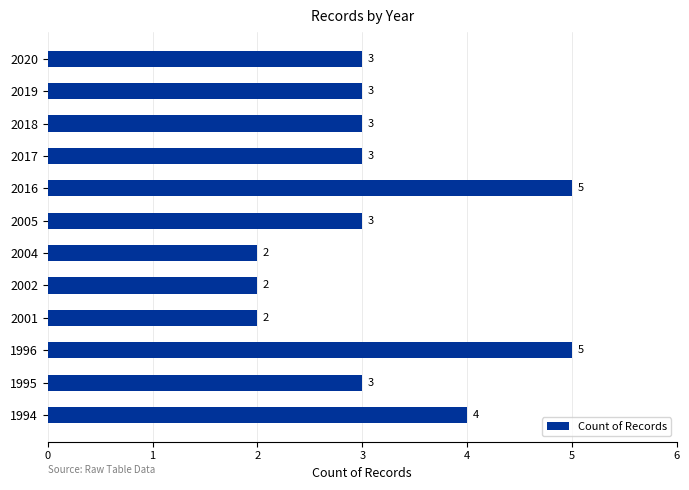

What is the greatest value displayed?

5